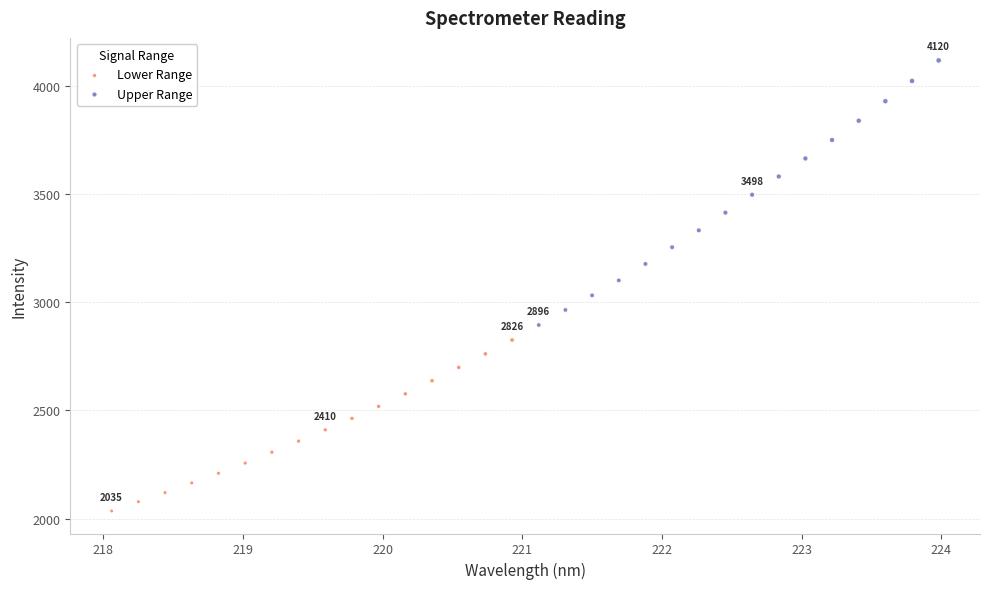

Which series has the largest Y range (max minus min)?

Upper Range